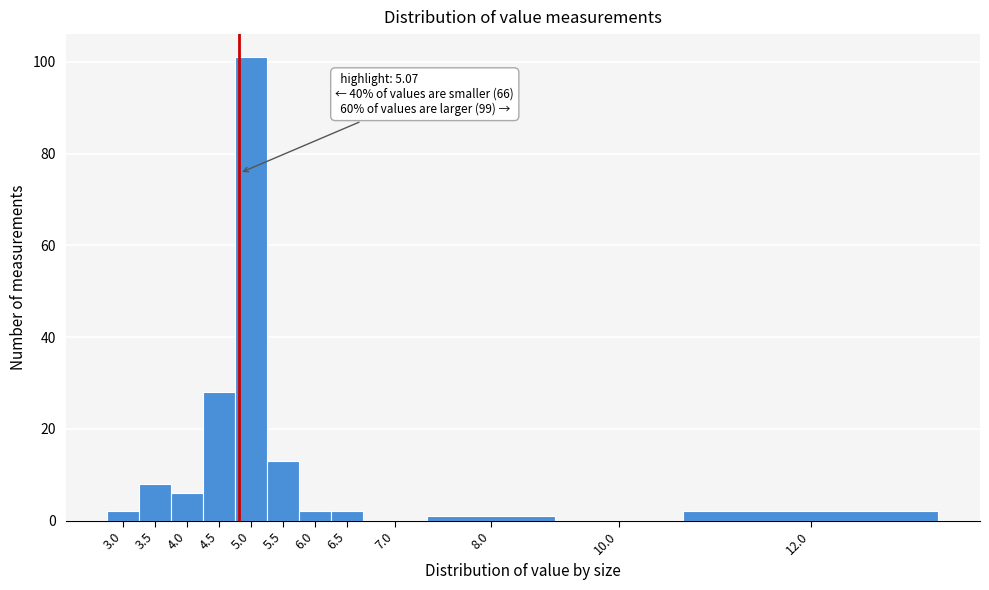

Reading right to left, what are all the values shown in this chart?

12.0=2	10.0=0	8.0=1	7.0=0	6.5=2	6.0=2	5.5=13	5.0=101	4.5=28	4.0=6	3.5=8	3.0=2